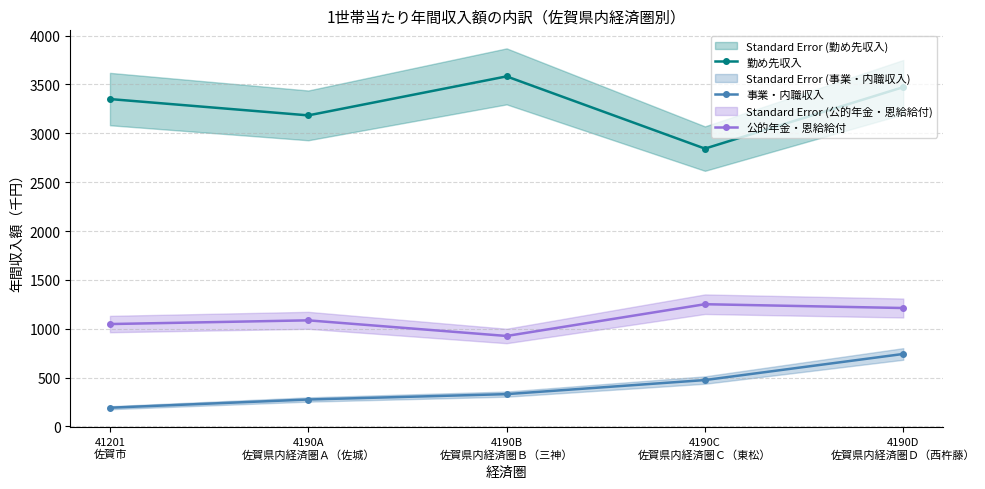

Which series changed the most between 41201
佐賀市 and 4190C
佐賀県内経済圏Ｃ（東松）?

勤め先収入